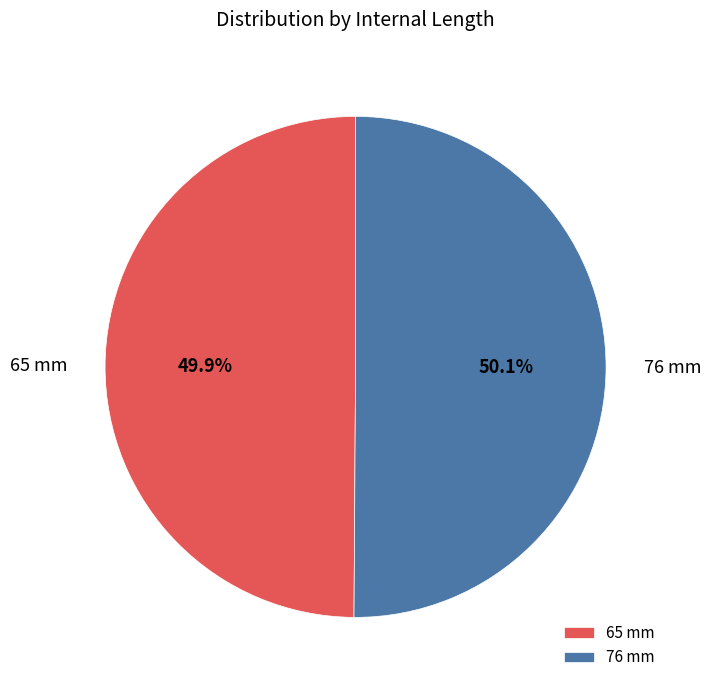

Do 76 mm and 65 mm together represent more than half of the pie?

Yes